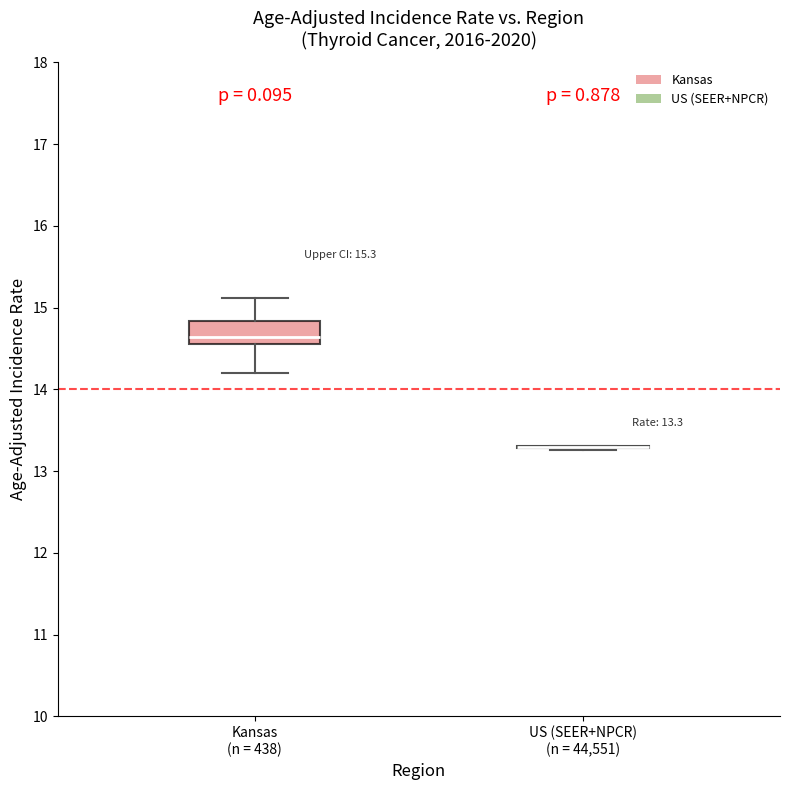

Which box is the tallest, from its lower edge to its upper edge?

Kansas (n = 438)